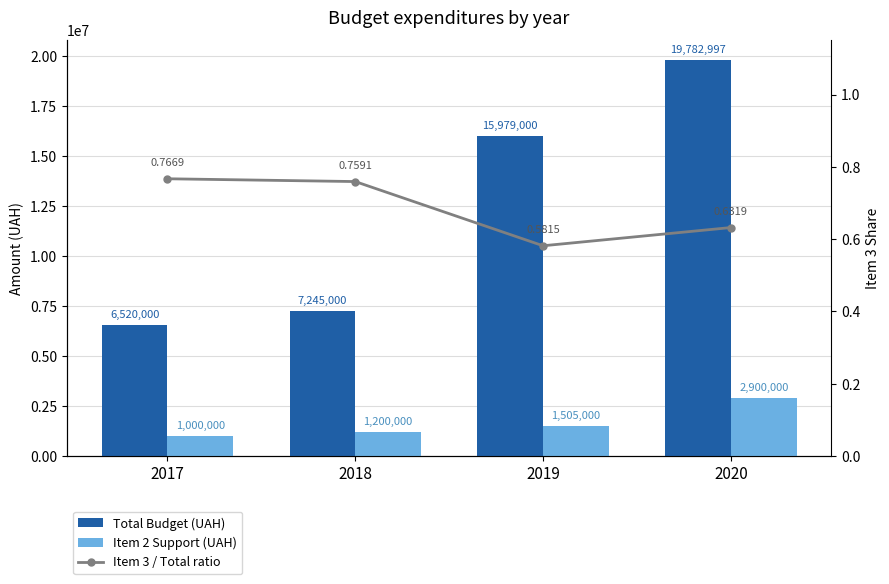

The value of Item 3 / Total ratio at 2019 is 0.9. True or false?

False